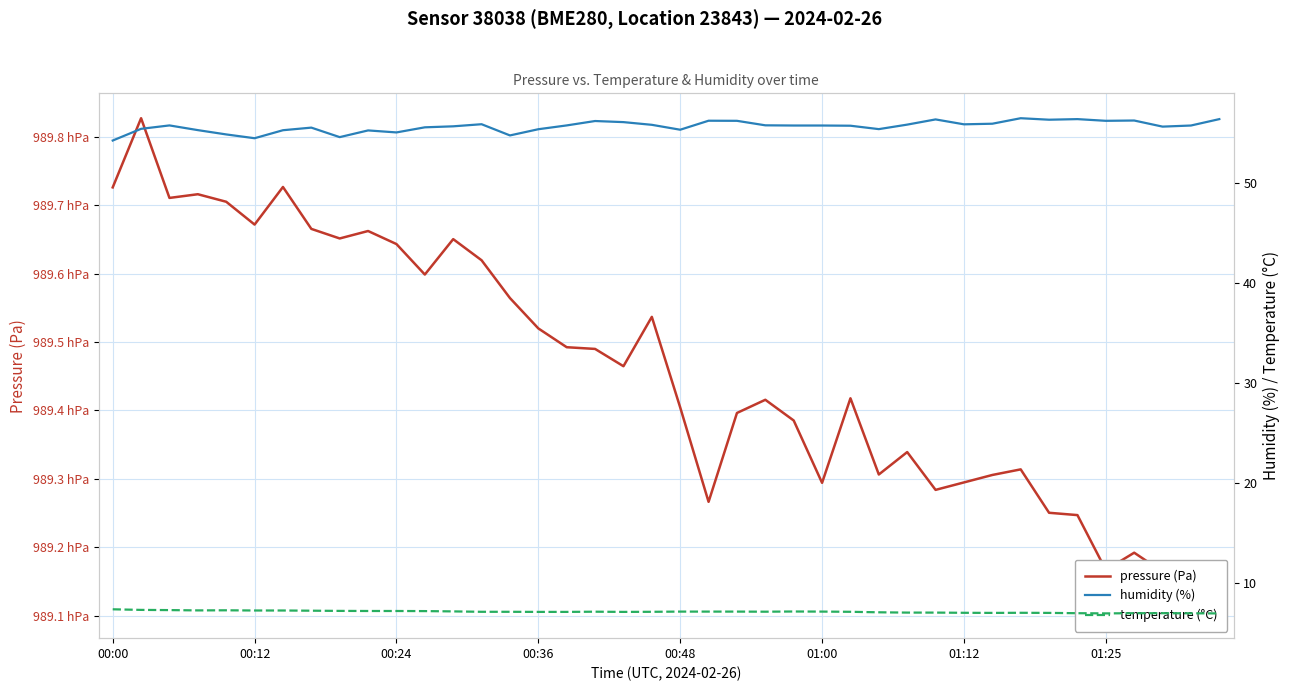

What is the difference between the second highest and second lowest values in the pressure (Pa) series?

57.9